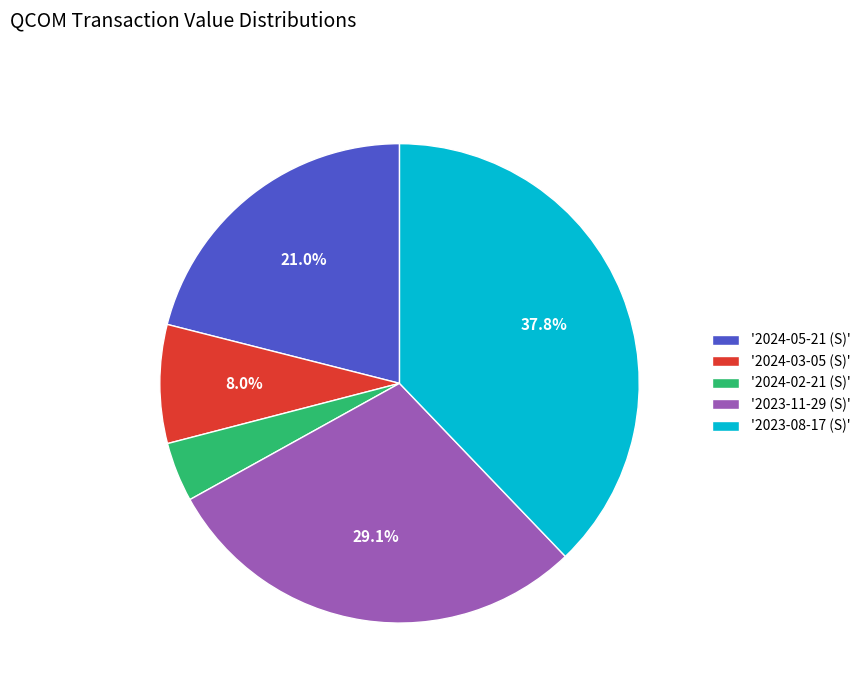

Combined, what portion of the pie is '2024-03-05 (S)' and '2023-11-29 (S)'?

37.1%